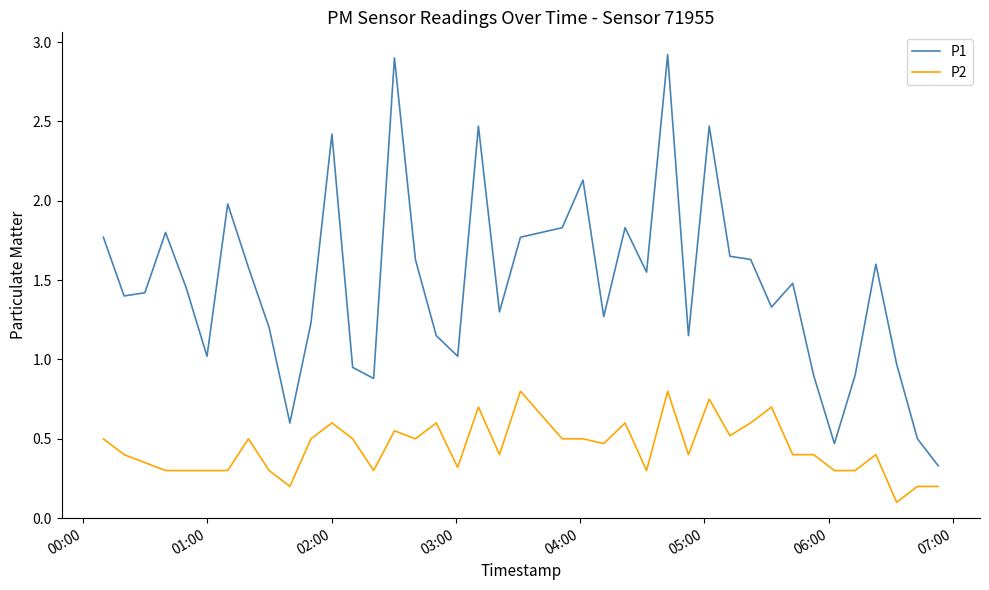

True or false: P1 and P2 intersect in this chart.

False